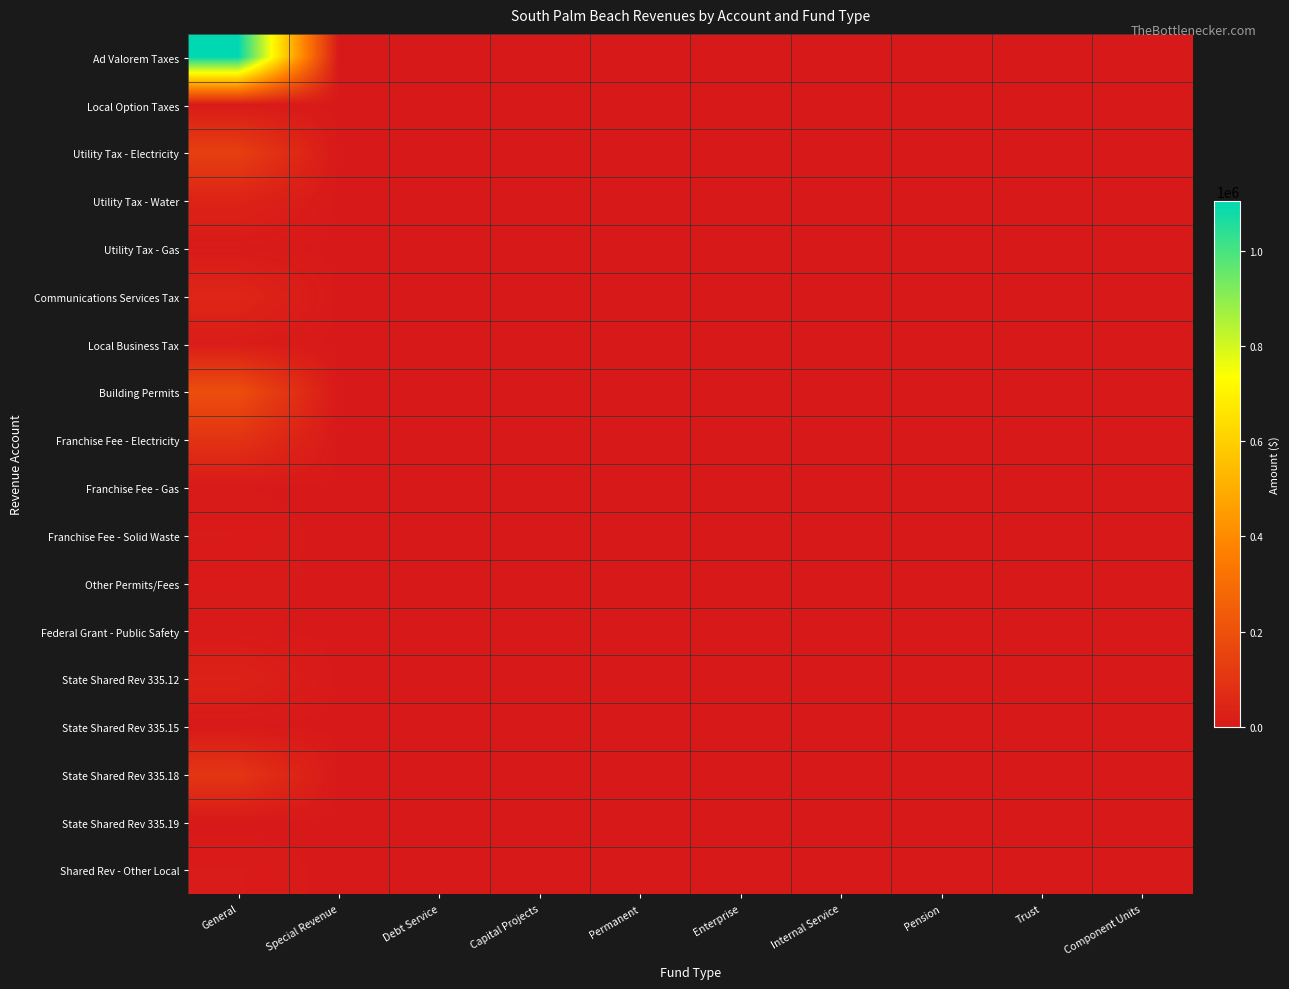

At which category does the chart reach its peak across all series?

General